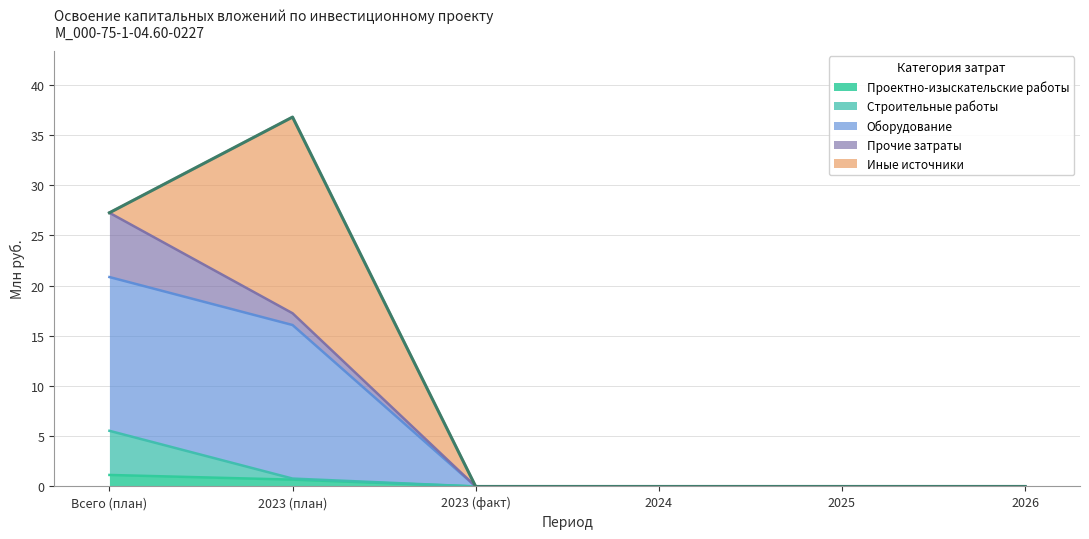

True or false: Проектно-изыскательские работы has more than 1 points higher than both neighbors.

False